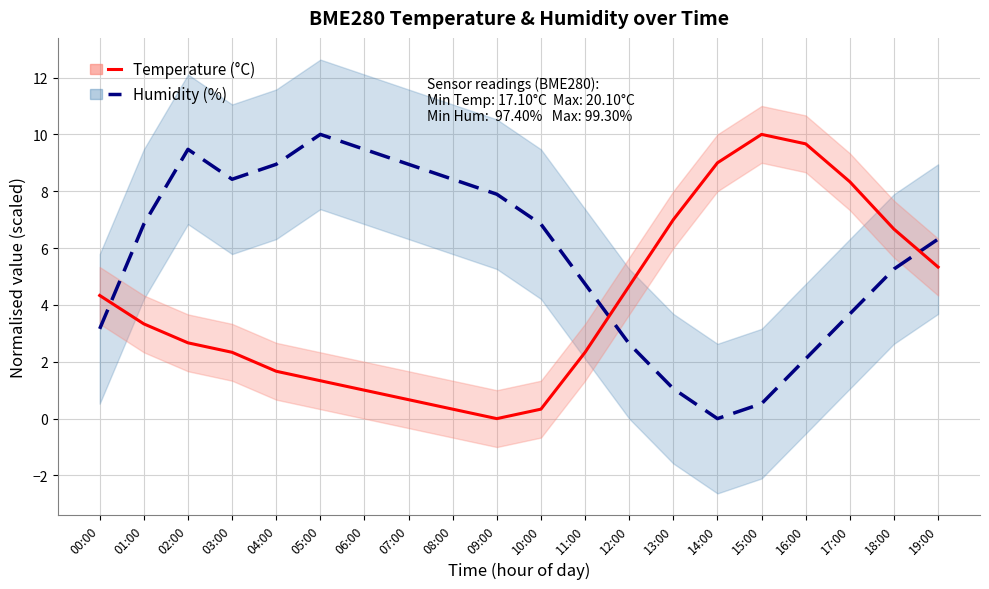

How many lines are shown in the chart?

2